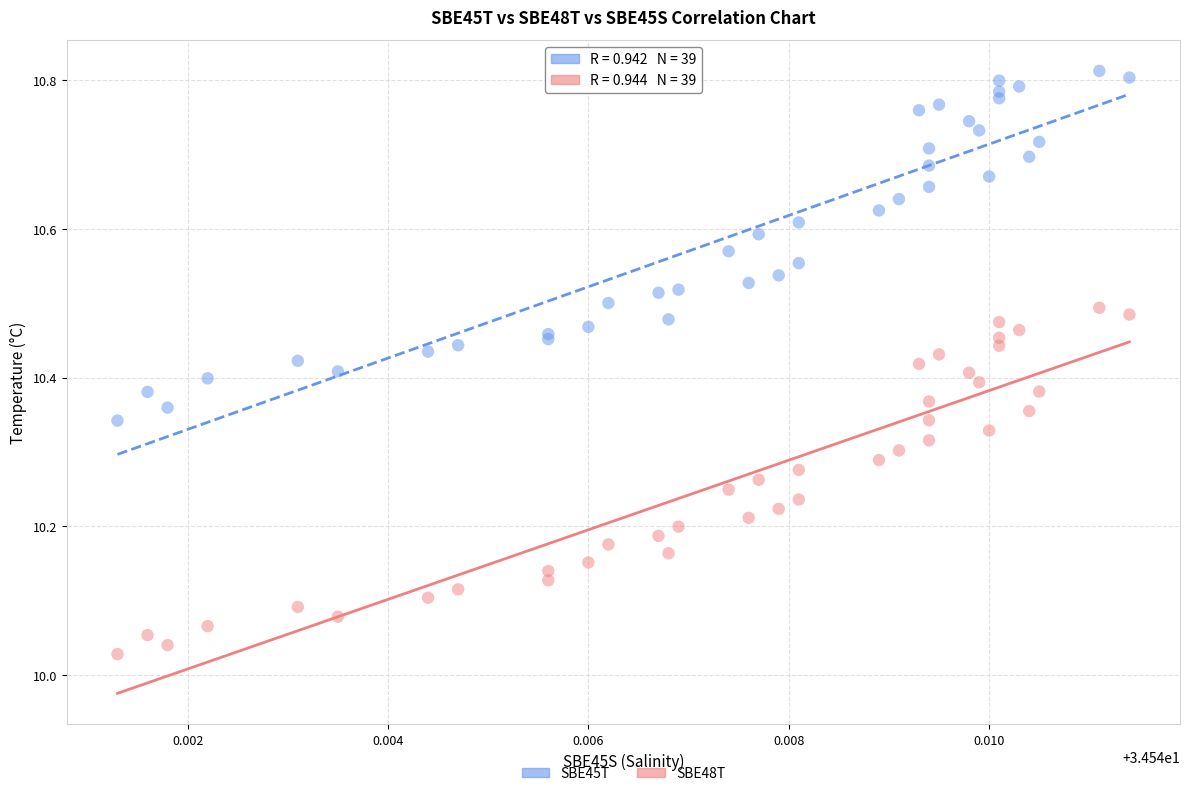

Which series contains the highest Y value?

SBE45T